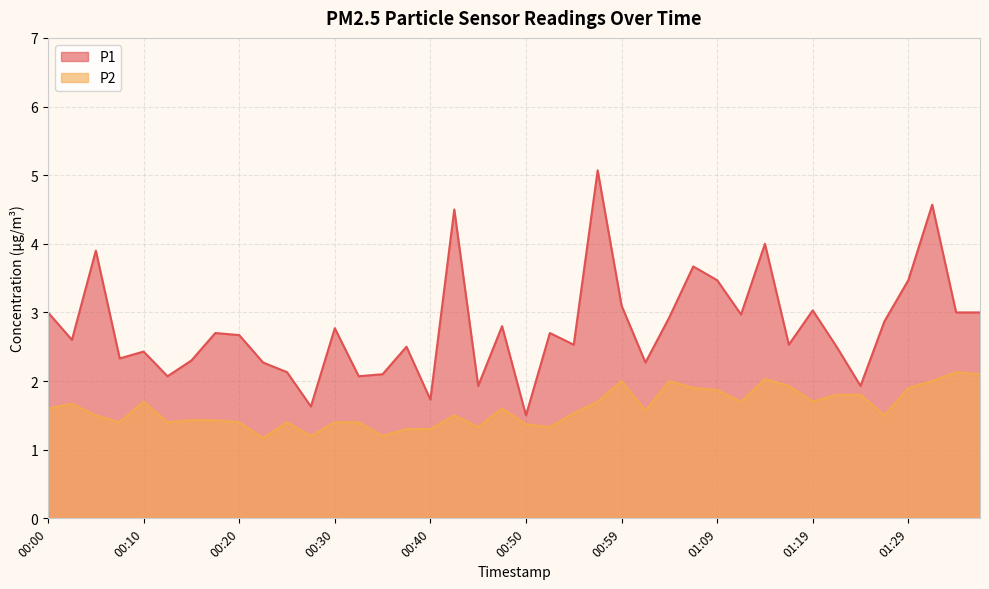

Which series changed the most between 00:00 and 00:12?

P1